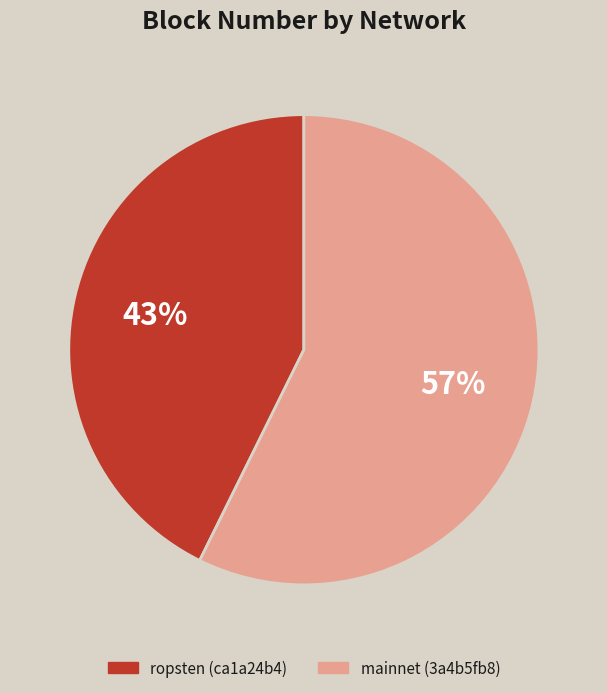

Which slice represents more than half of the pie?

mainnet (3a4b5fb8)